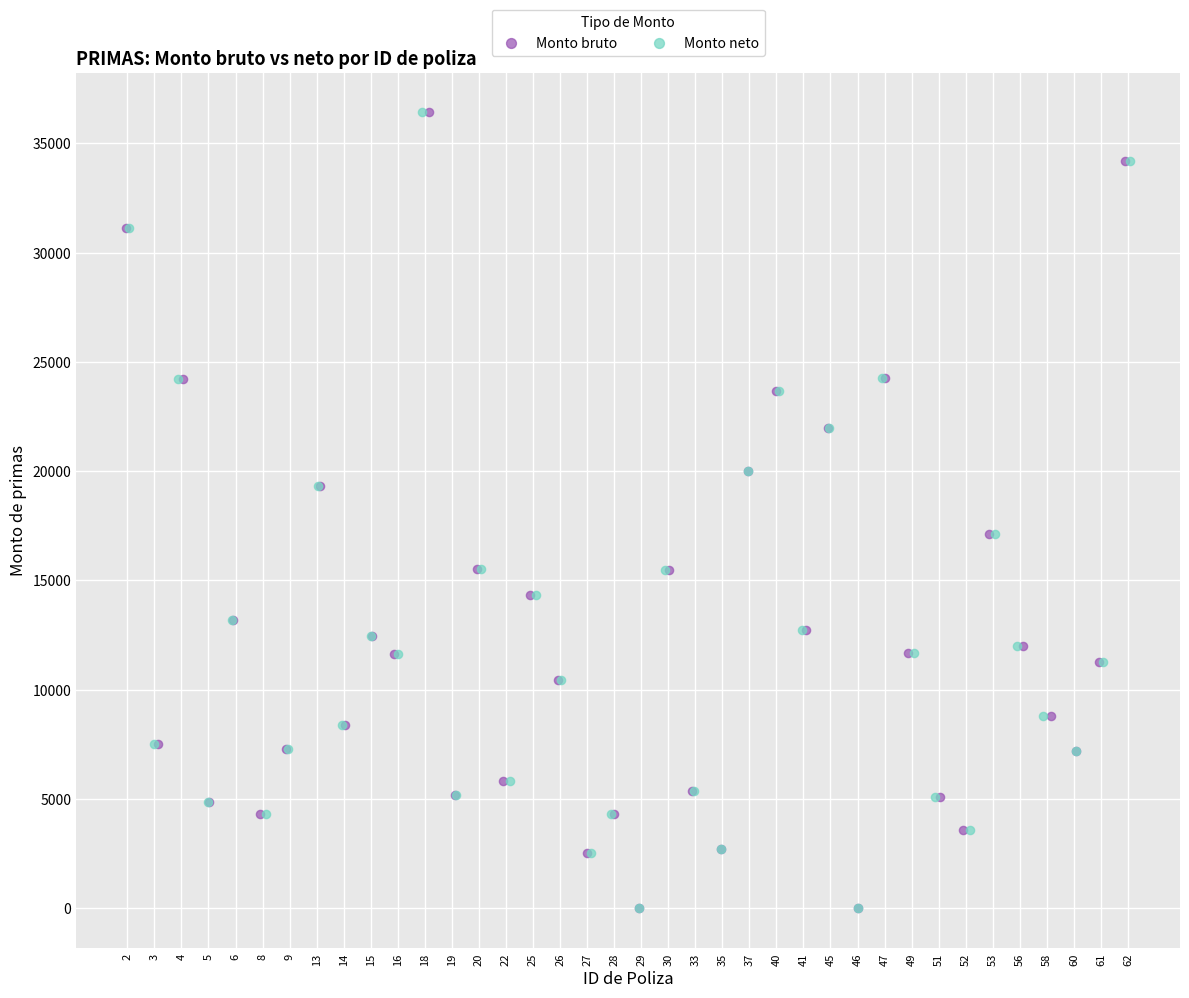

What are all the series names shown in the legend?

Monto bruto, Monto neto